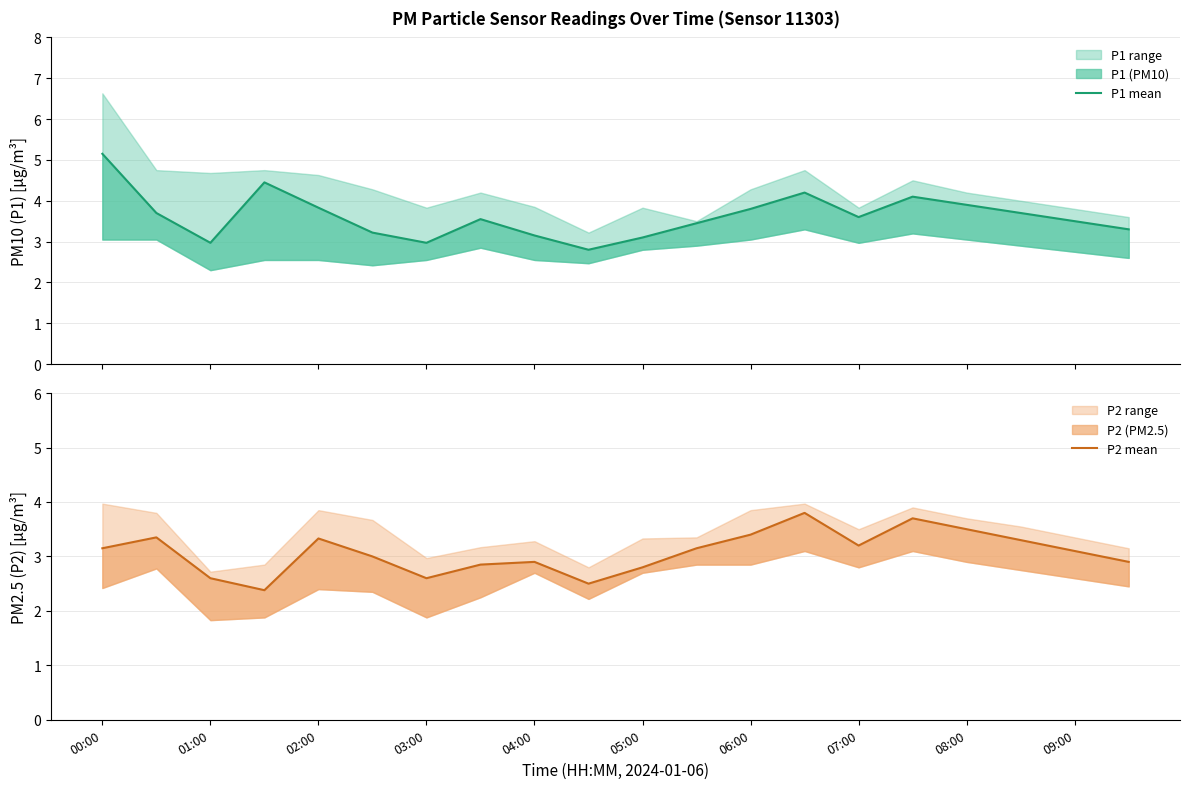

True or false: P2 mean and P1 mean intersect in this chart.

False